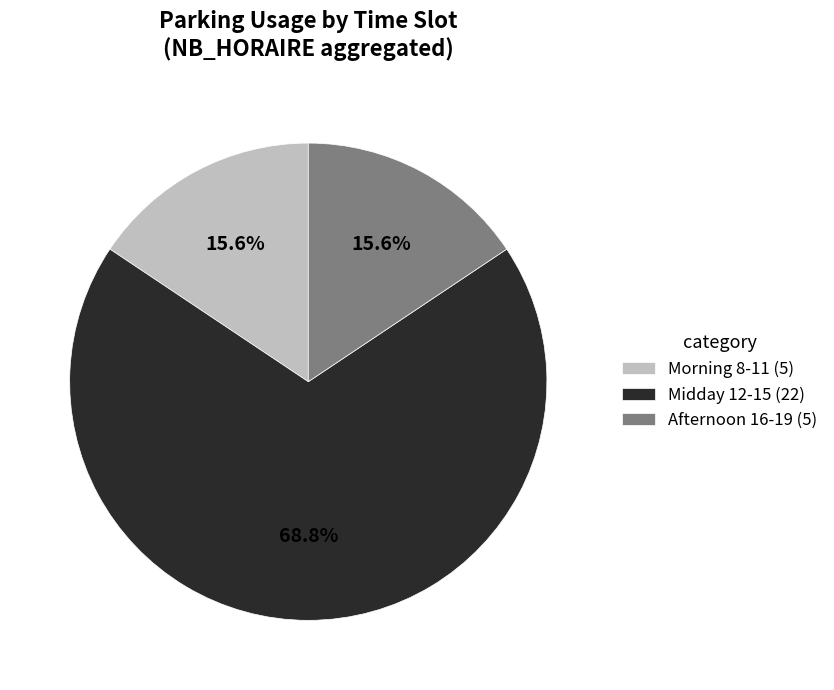

Which has a higher value, Afternoon 16-19 (5) or Midday 12-15 (22)?

Midday 12-15 (22)